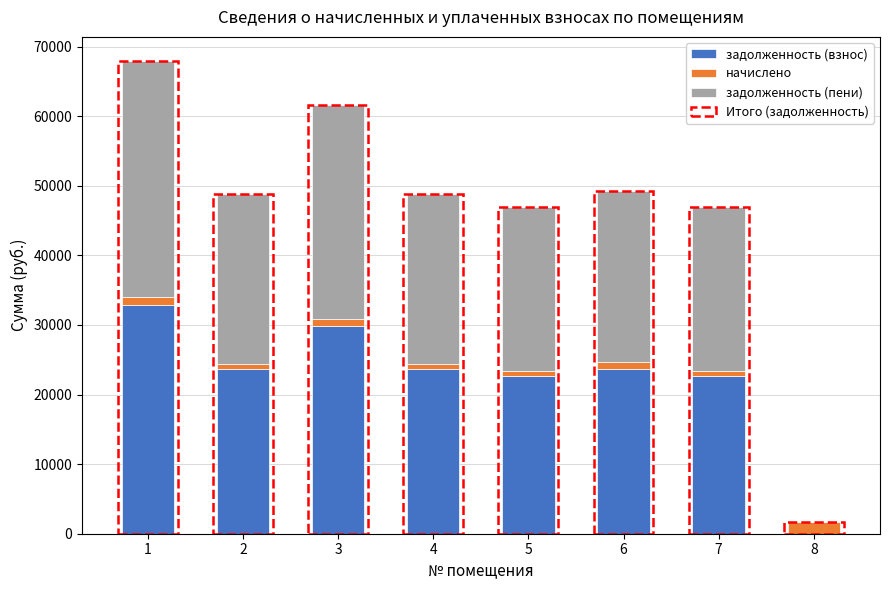

Which has a higher value, 6 or 5?

6